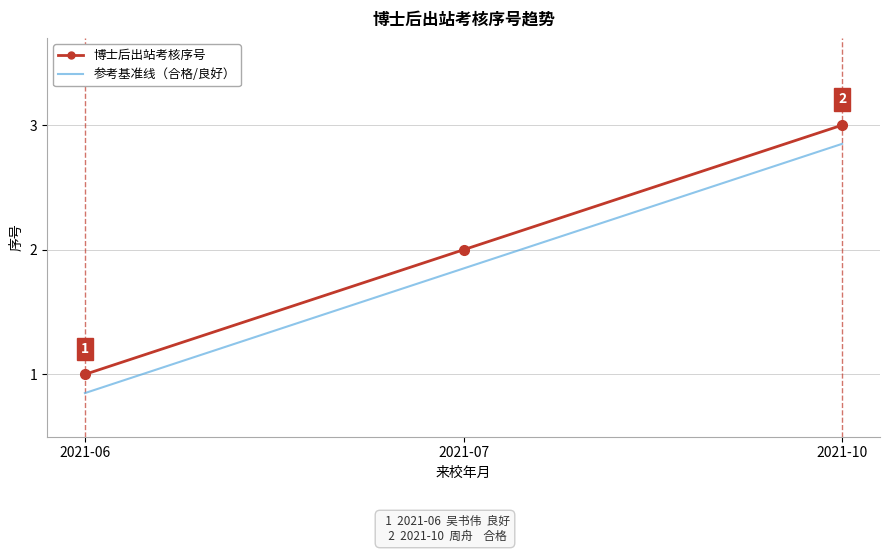

At which category is the sum across all series the highest?

2021-10